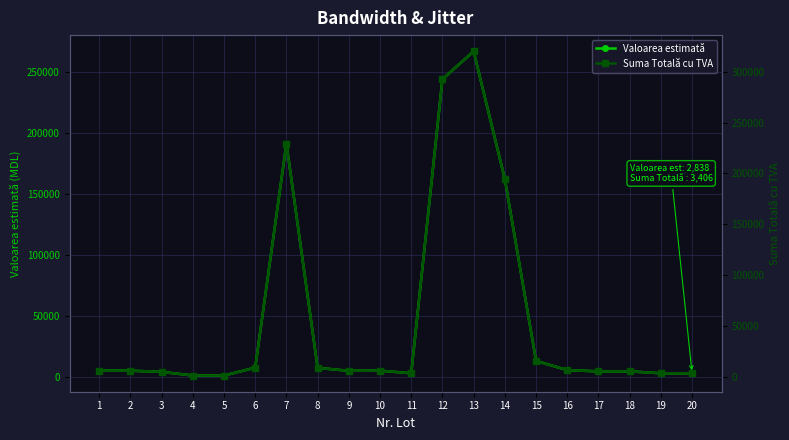

Where is Valoarea estimată nearest to the value 133833?

14